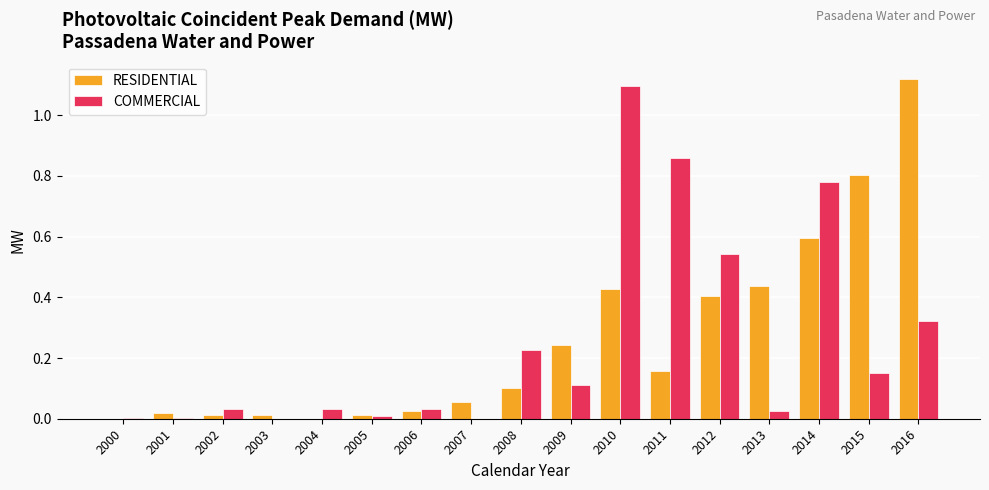

What is the sum of all COMMERCIAL values?

4.2